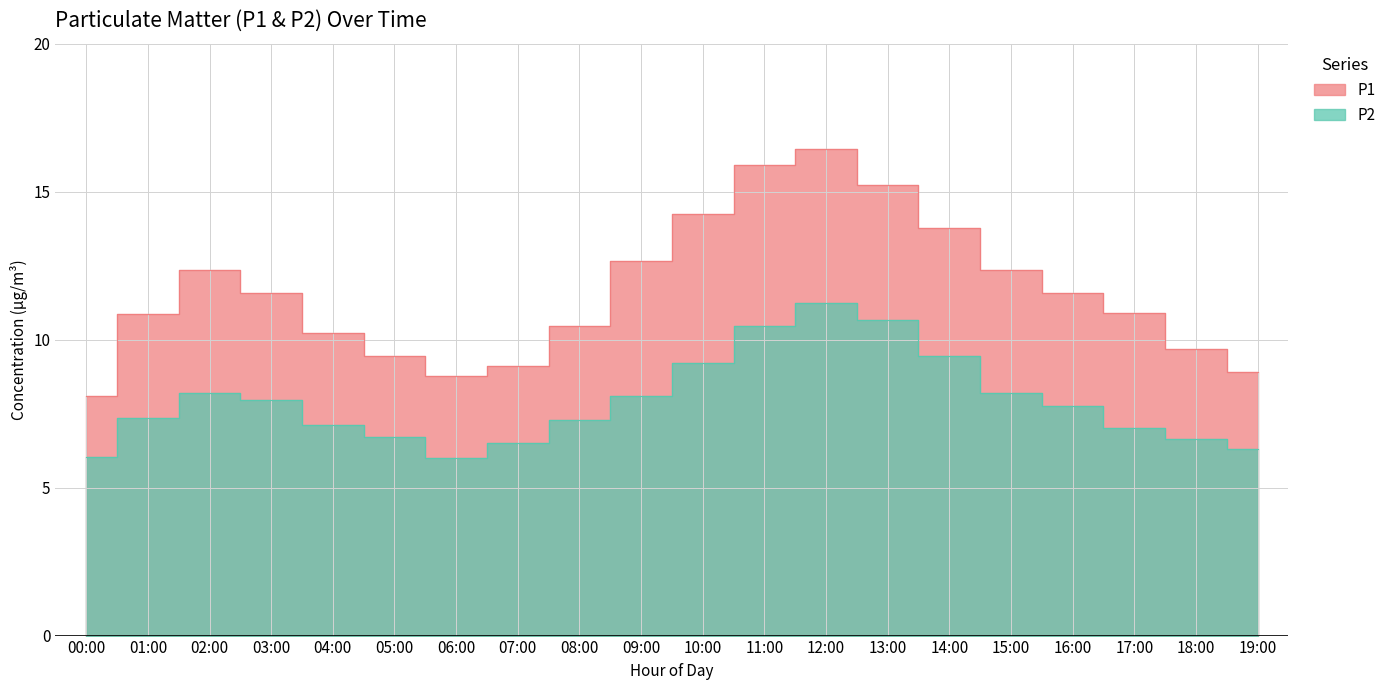

True or false: P1 has a value of 15.2 at 13:00.

True